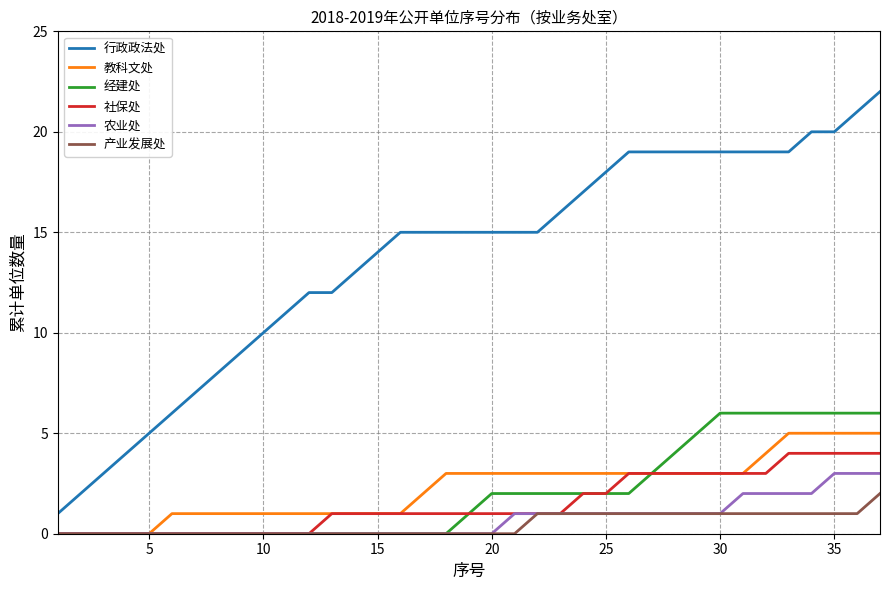

Which series has the widest spread of values?

行政政法处